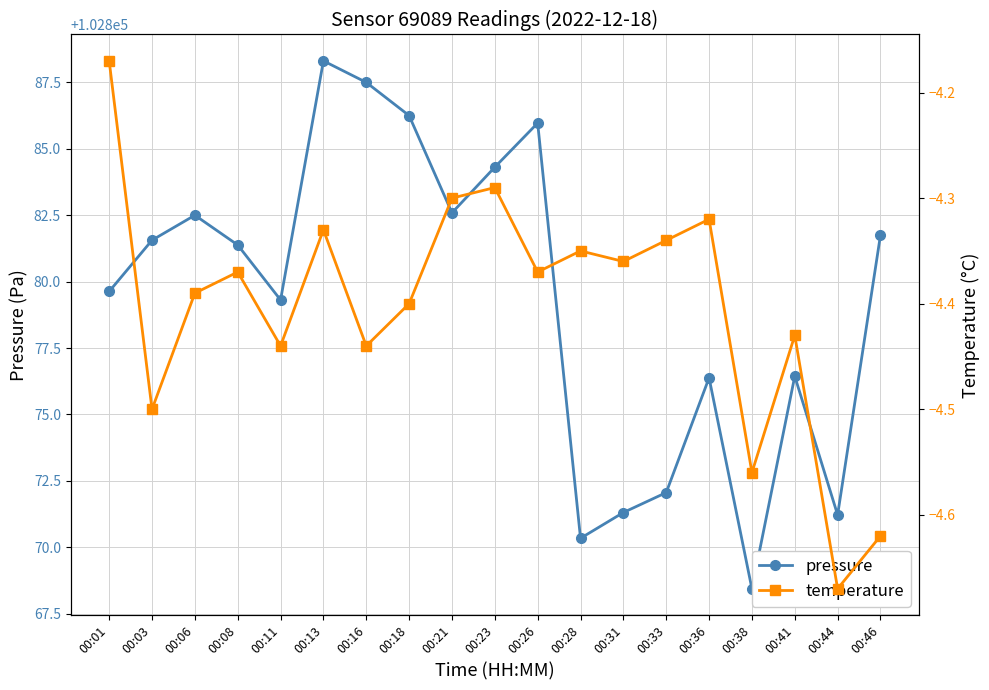

What is the smallest value displayed?

-4.7